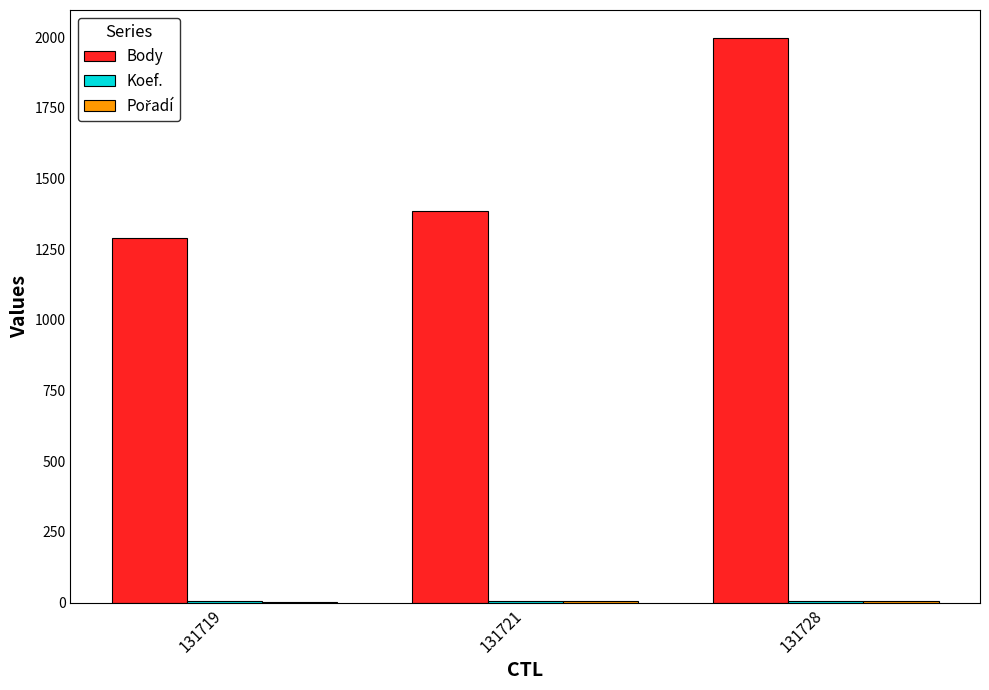

The value of Body at 131728 is 1045. True or false?

False